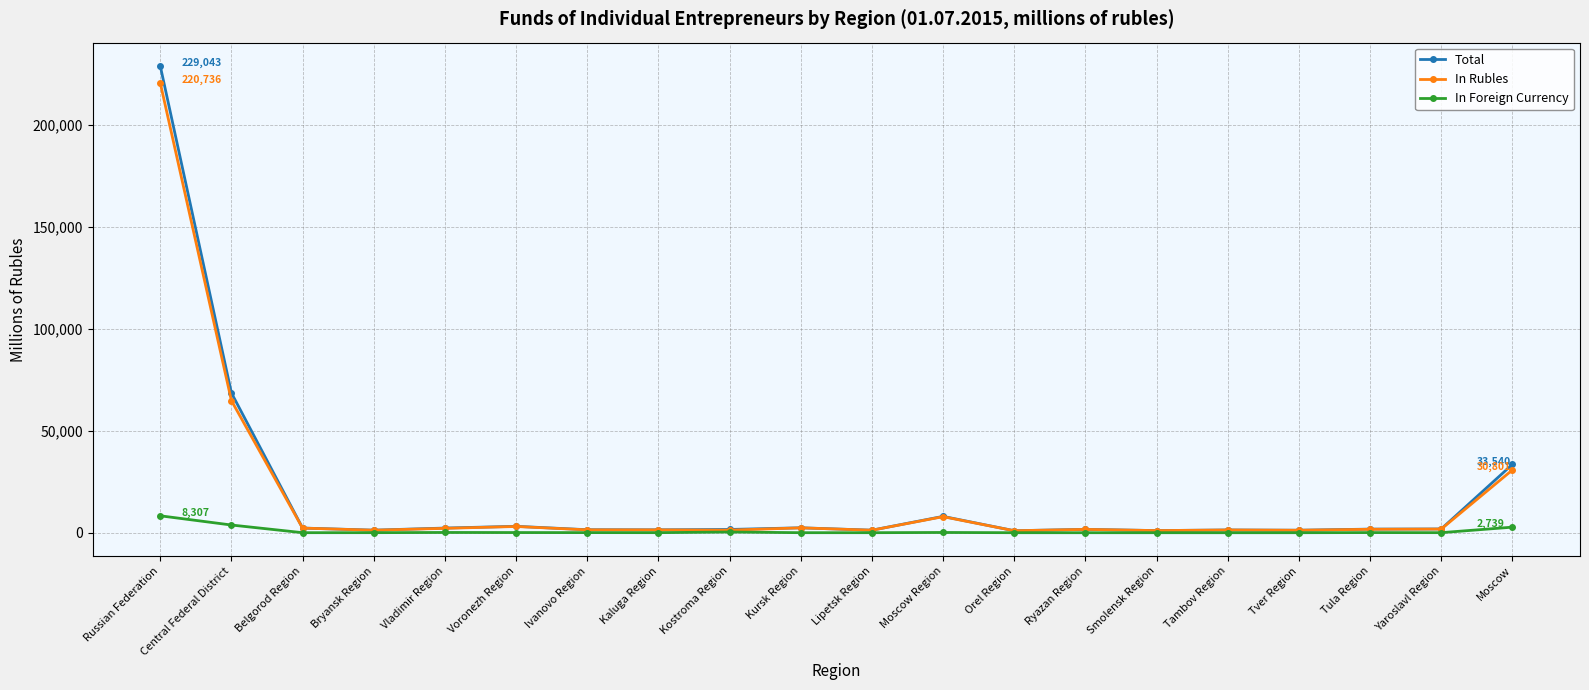

Count the number of categories in the chart.

20